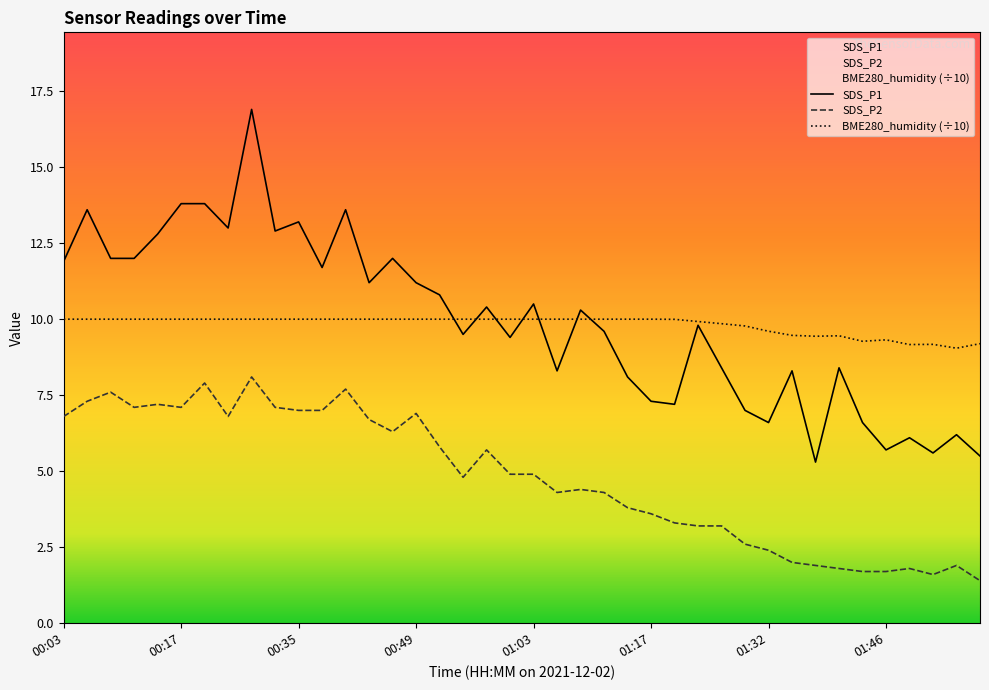

What is the difference between the maximum and minimum values in the BME280_humidity series?

1.0